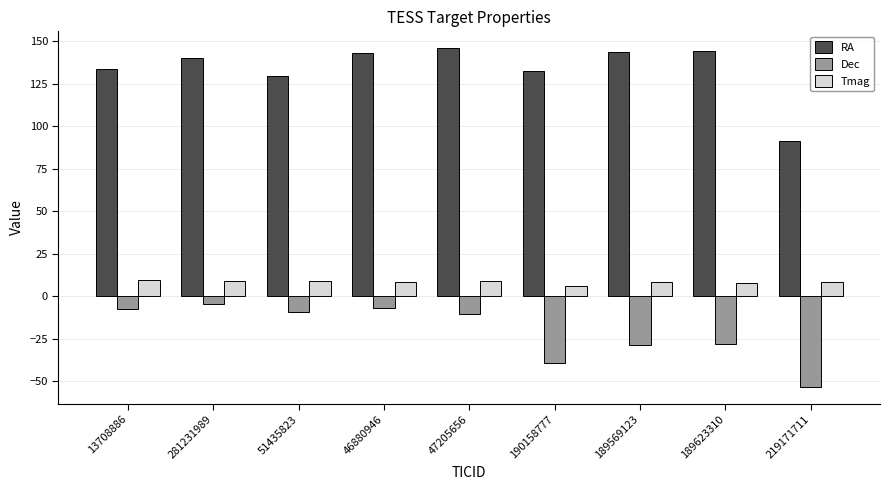

Does the chart contain any negative values?

Yes